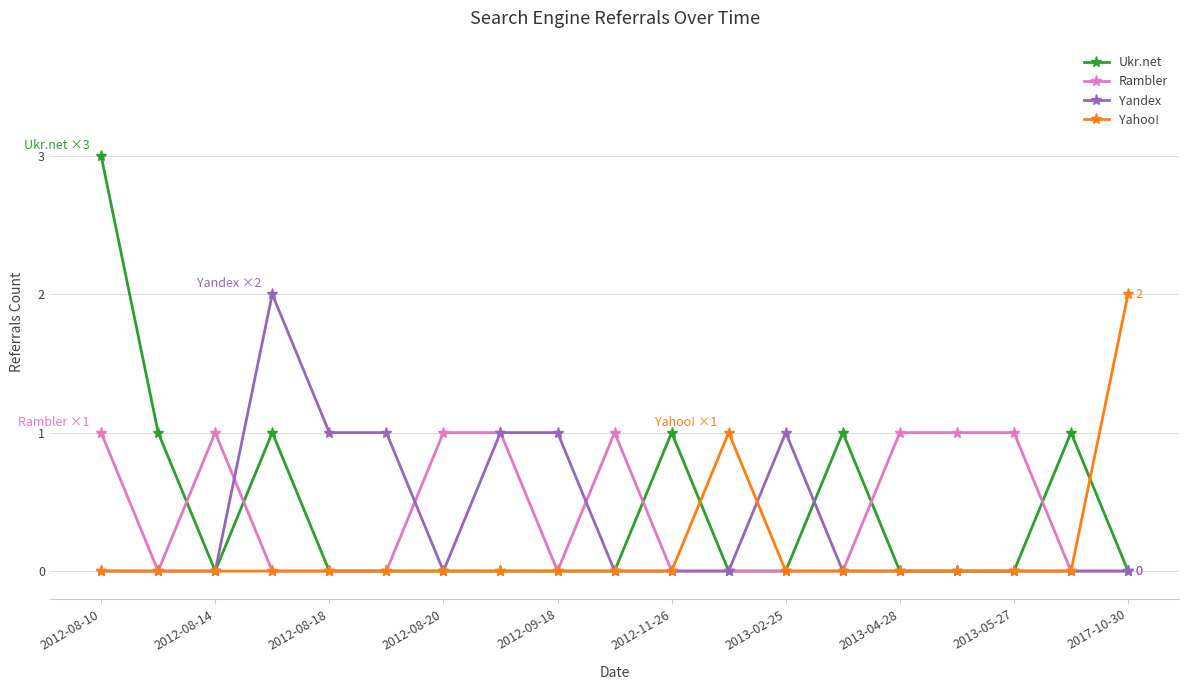

What is the greatest value displayed?

3